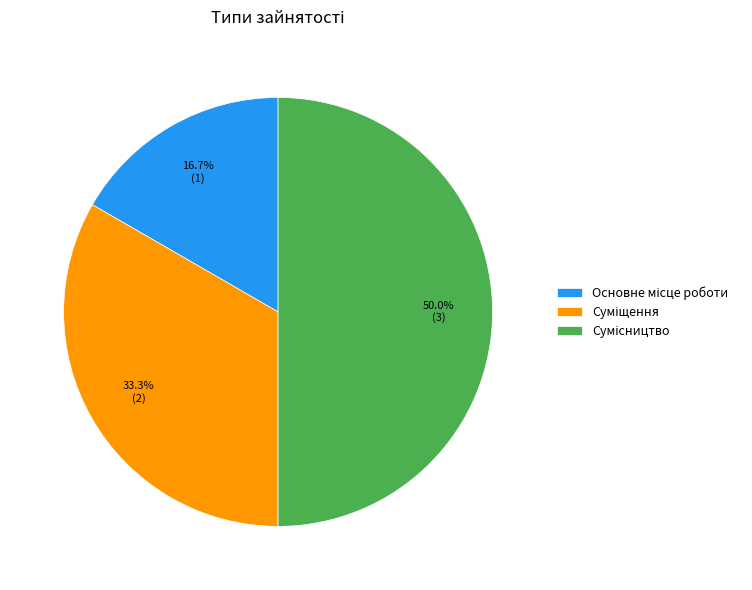

To the nearest percent, what is the difference between the Сумісництво and Суміщення slice percentages?

17%